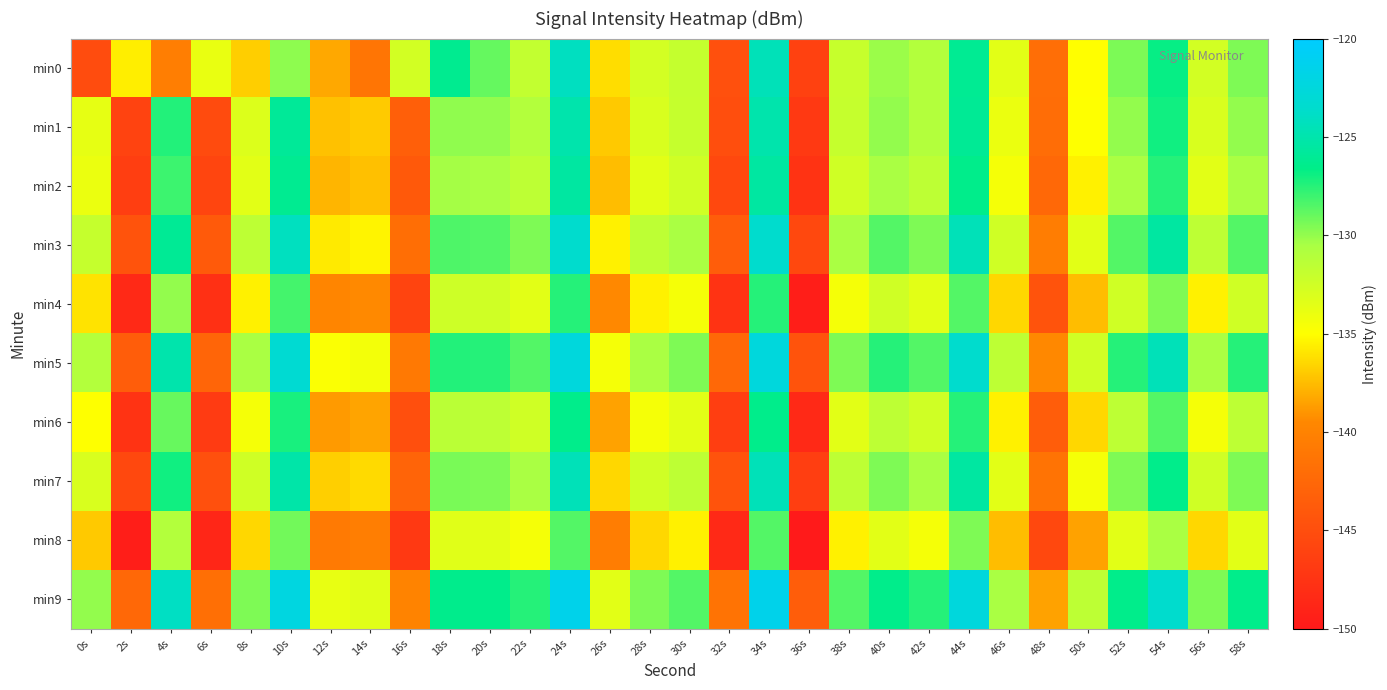

What is the total value across all series at 26s?

-1369.3